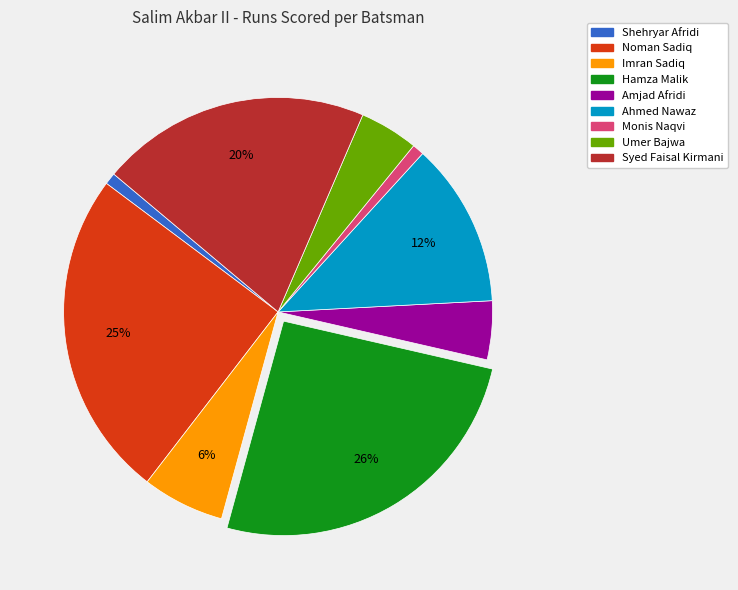

To the nearest percent, what is the difference between the largest and smallest slice percentages?

25%